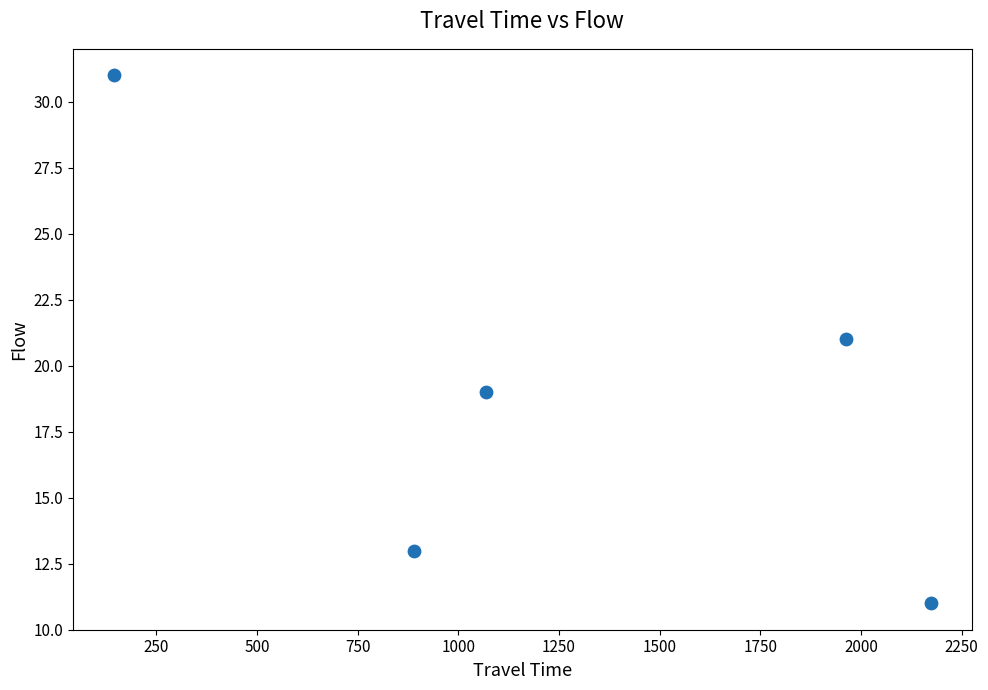

What is the range of Y values (max minus min)?

20